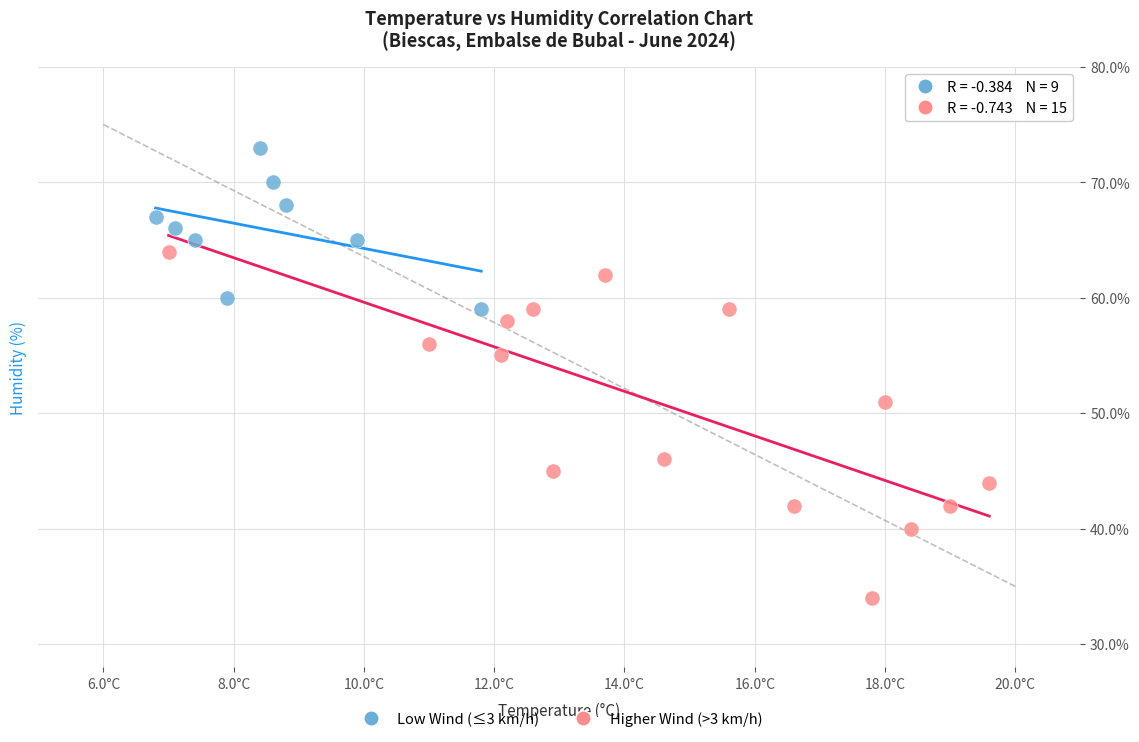

Which series contains the highest Y value?

Low Wind (≤3 km/h)